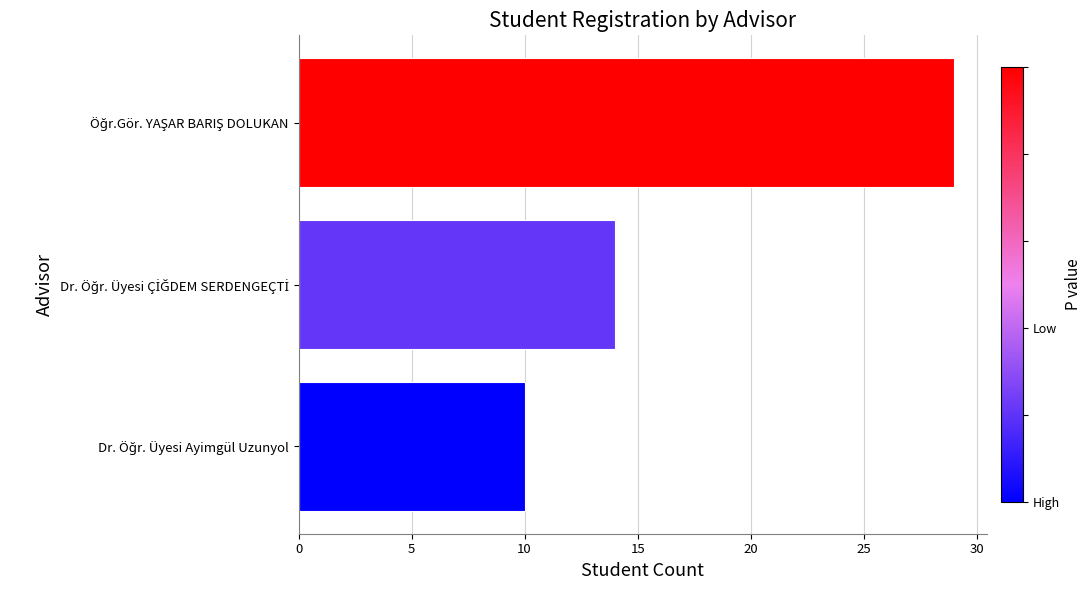

How many data points are less than 14?

1